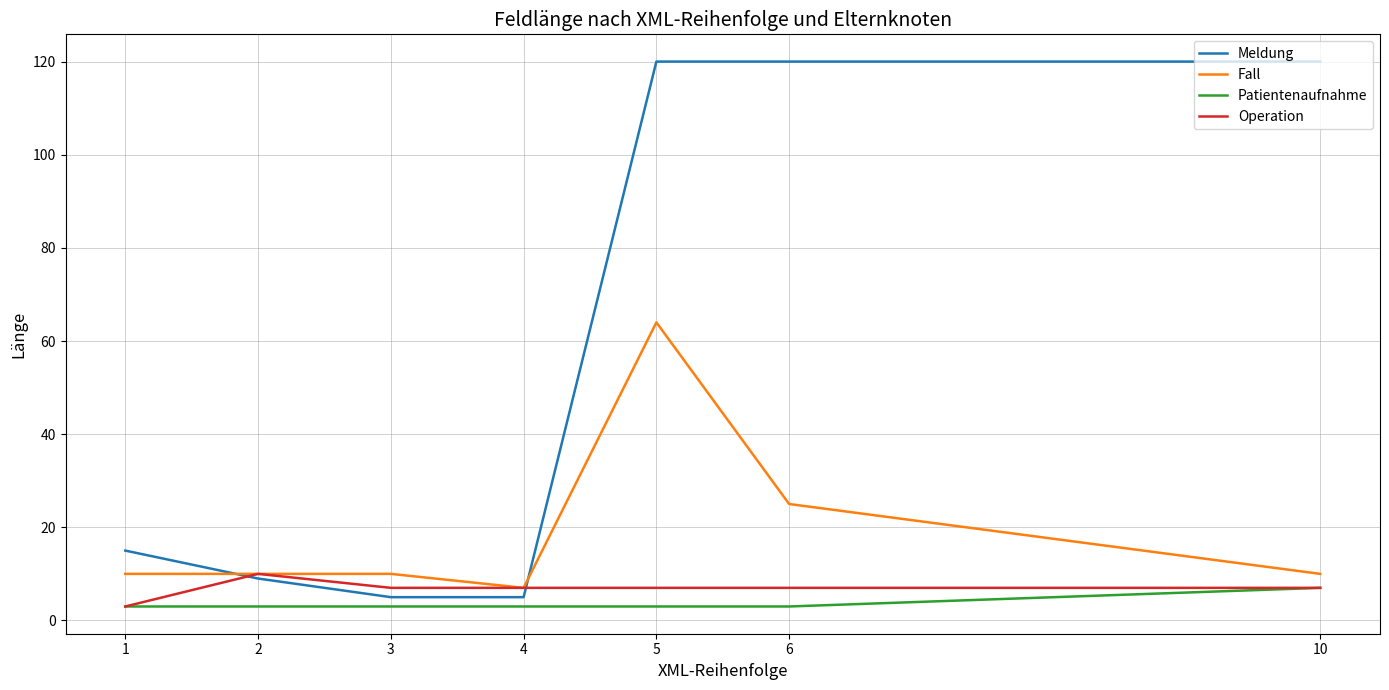

Is it true that Operation equals 2 at 4?

False